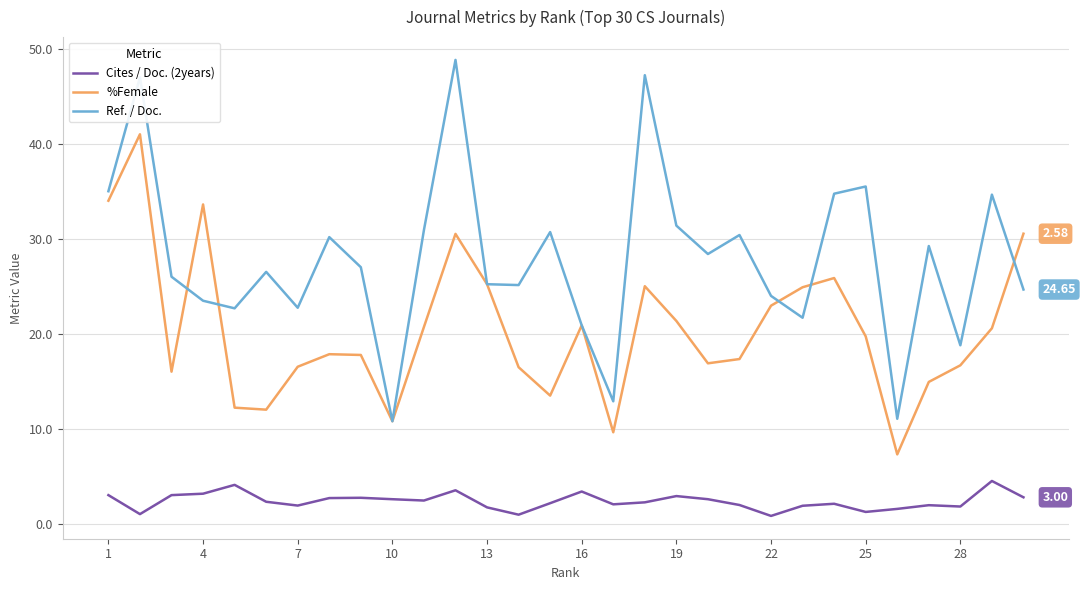

True or false: Cites / Doc. (2years) and Ref. / Doc. intersect in this chart.

False